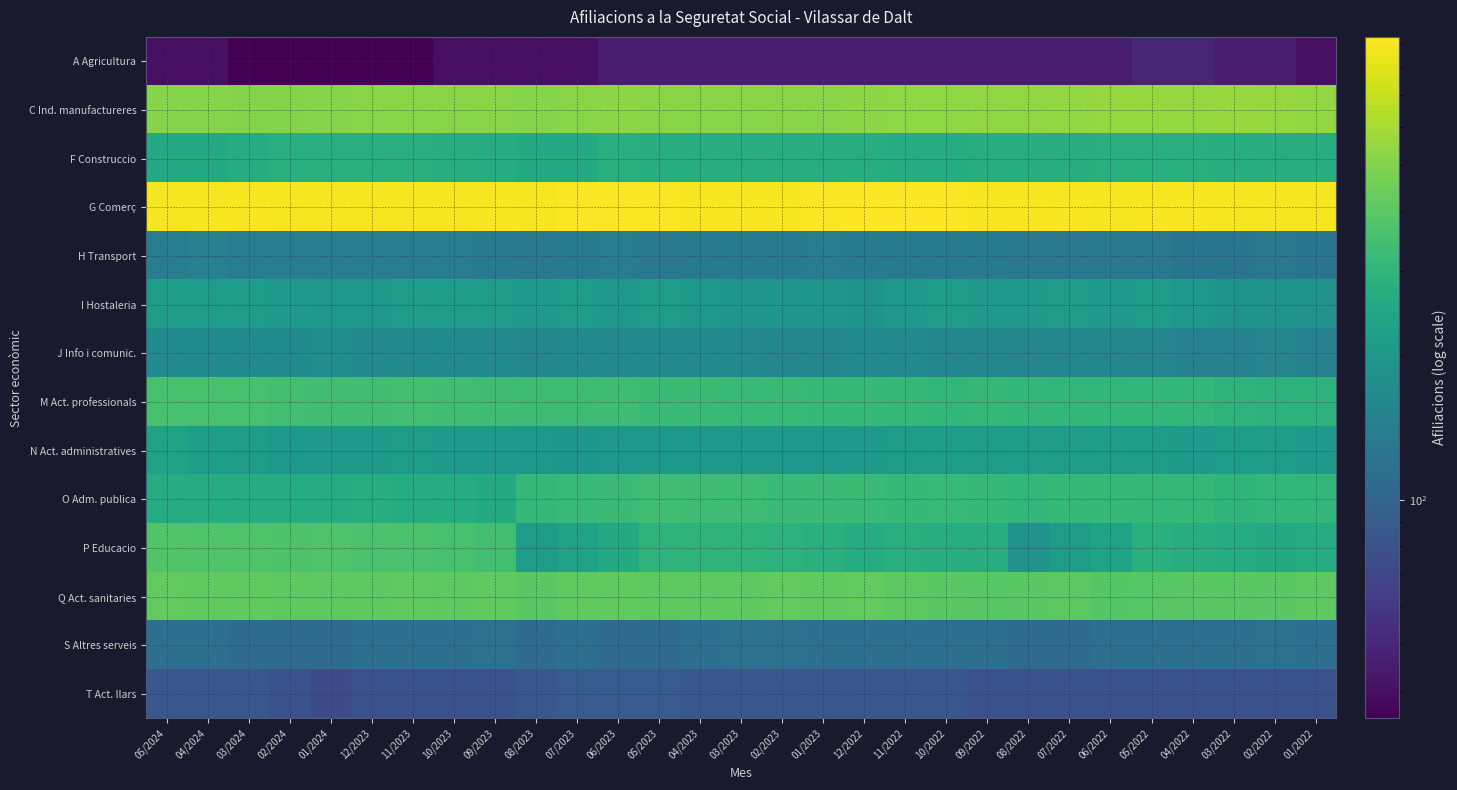

List the series in order of their peak value, highest first.

G Comerç, C Ind. manufactureres, Q Act. sanitaries, P Educacio, M Act. professionals, O Adm. publica, F Construccio, N Act. administratives, I Hostaleria, J Info i comunic., H Transport, S Altres serveis, T Act. llars, A Agricultura